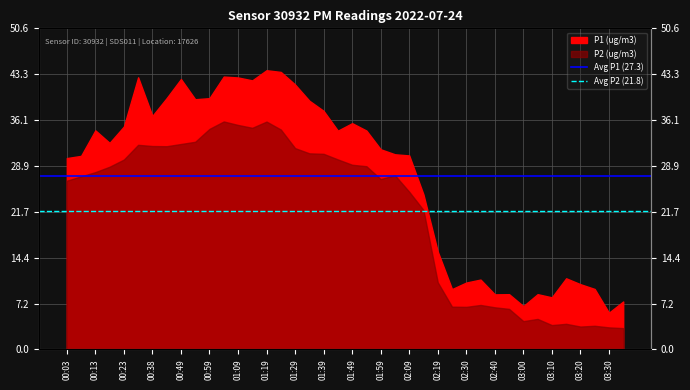

At 00:03, list the series in order from smallest to largest.

Avg P2 (21.8), Avg P1 (27.3)